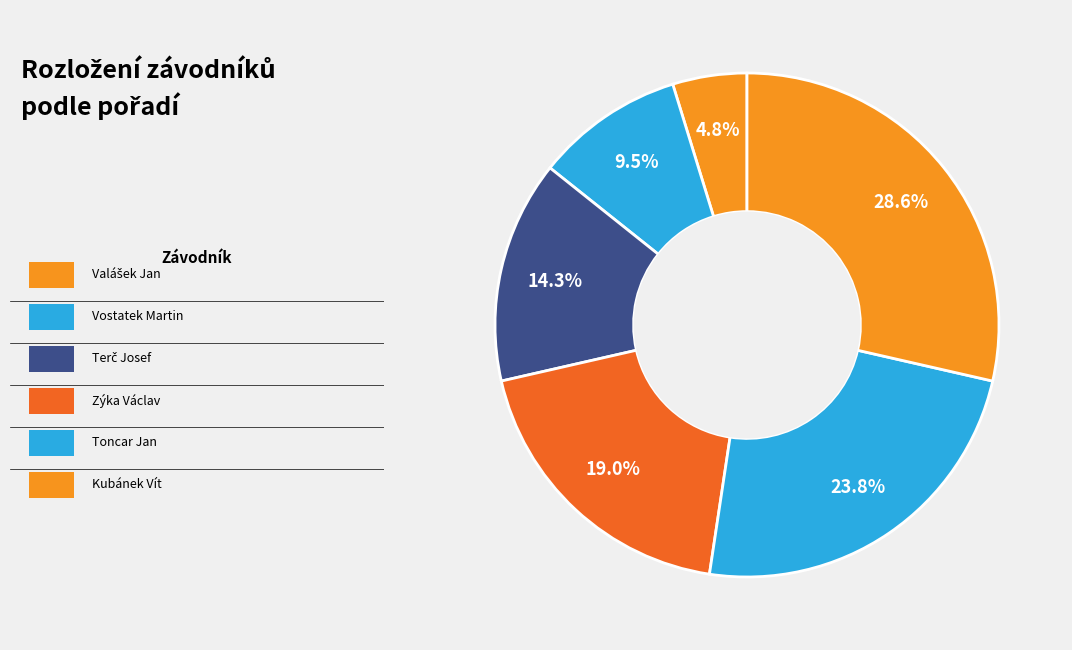

How many slices are in this pie chart?

6